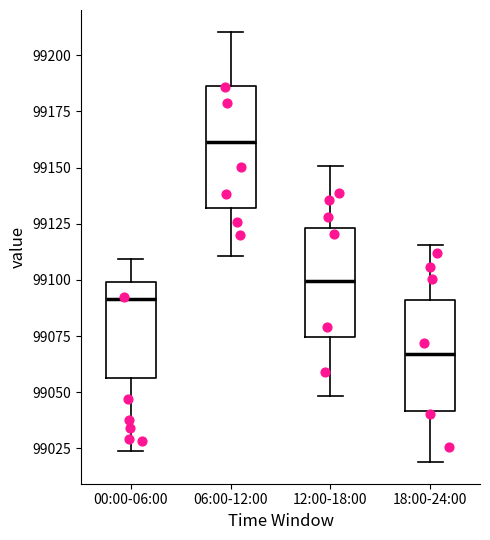

Where does the upper whisker of the box for 12:00-18:00 end on the y-axis? The values are not printed on the chart, so give them approximately, as read against the axis.

99150